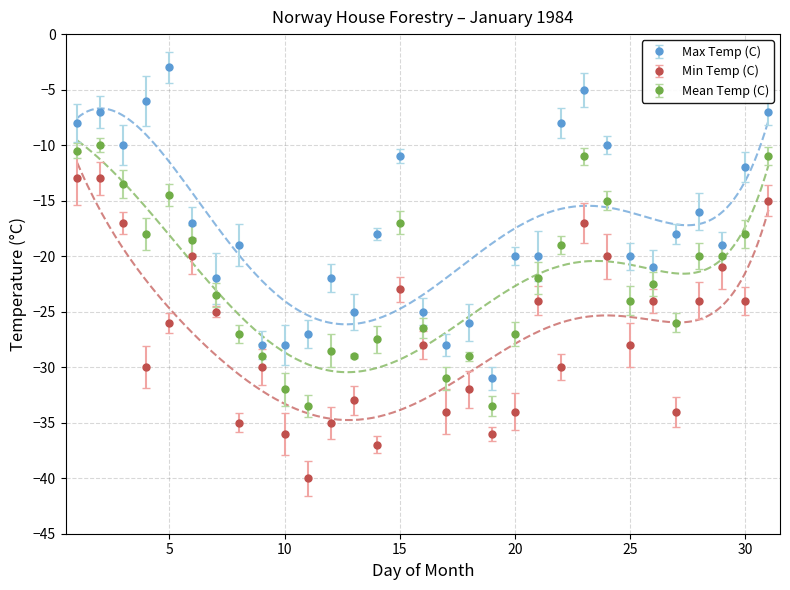

List the labels in order of Mean Temp (C) value, largest first.

02, 01, 23, 31, 03, 05, 24, 15, 04, 30, 06, 22, 28, 29, 21, 26, 07, 25, 27, 16, 08, 20, 14, 12, 09, 13, 18, 17, 10, 11, 19